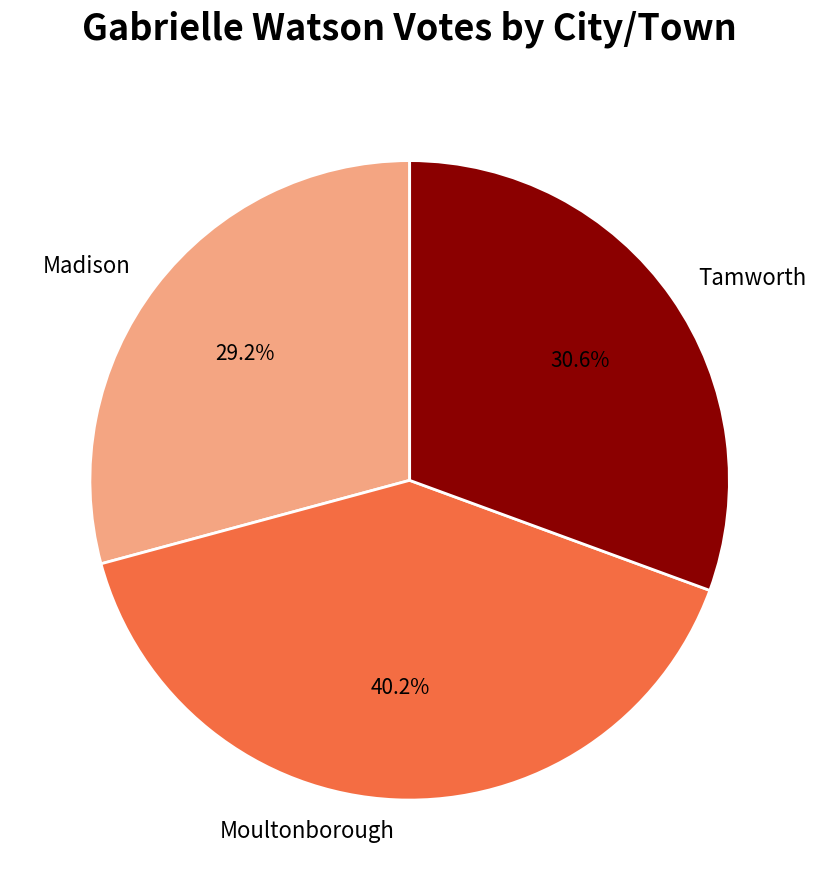

Which slice is the largest?

Moultonborough